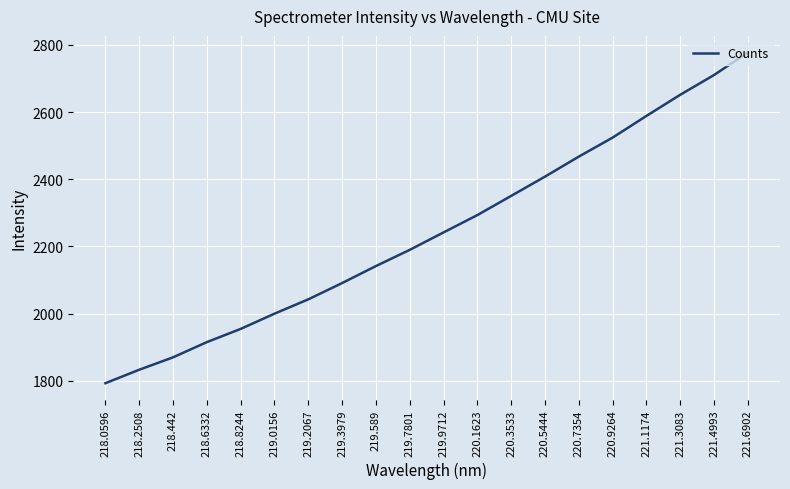

Which label corresponds to the smallest value in the chart?

218.0596